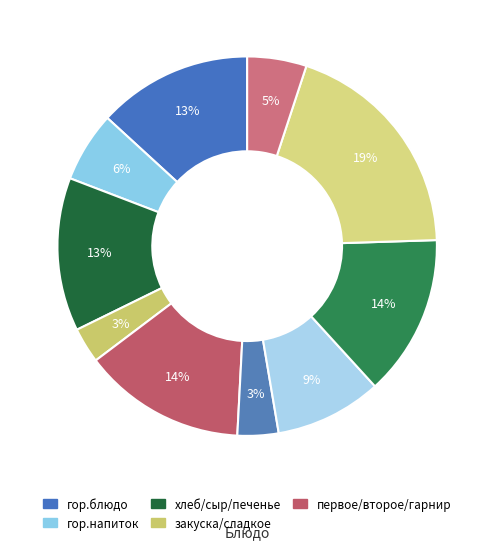

Count the number of slices in the pie.

10